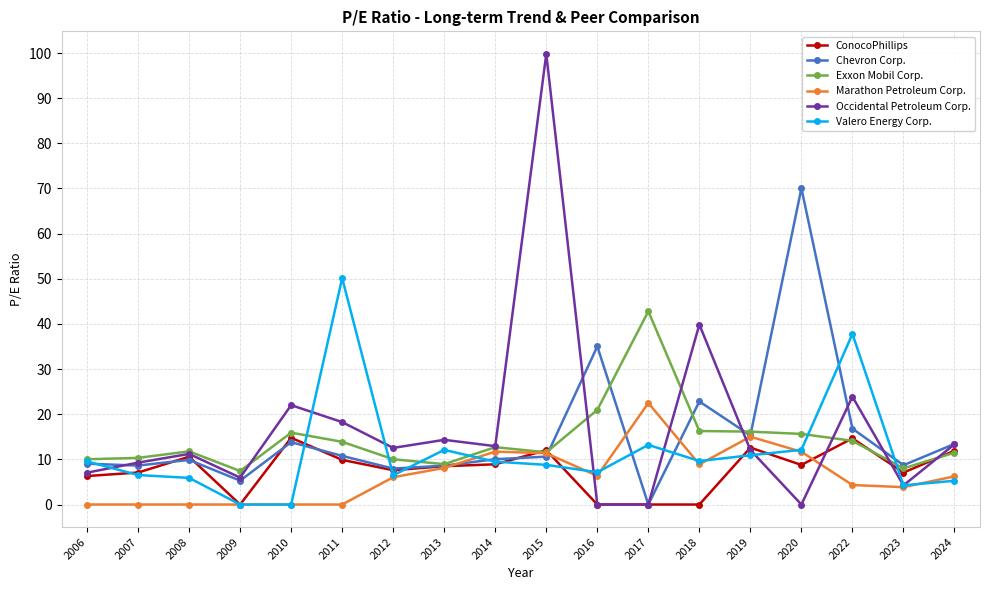

Count the number of data series in this chart.

6